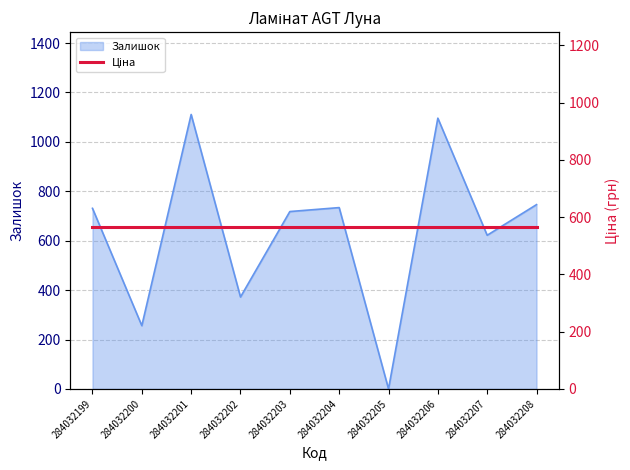

Reading left to right, list all the values displayed in this chart.

284032199=731	284032200=256	284032201=1111	284032202=372	284032203=718	284032204=734	284032205=0	284032206=1096	284032207=622	284032208=746